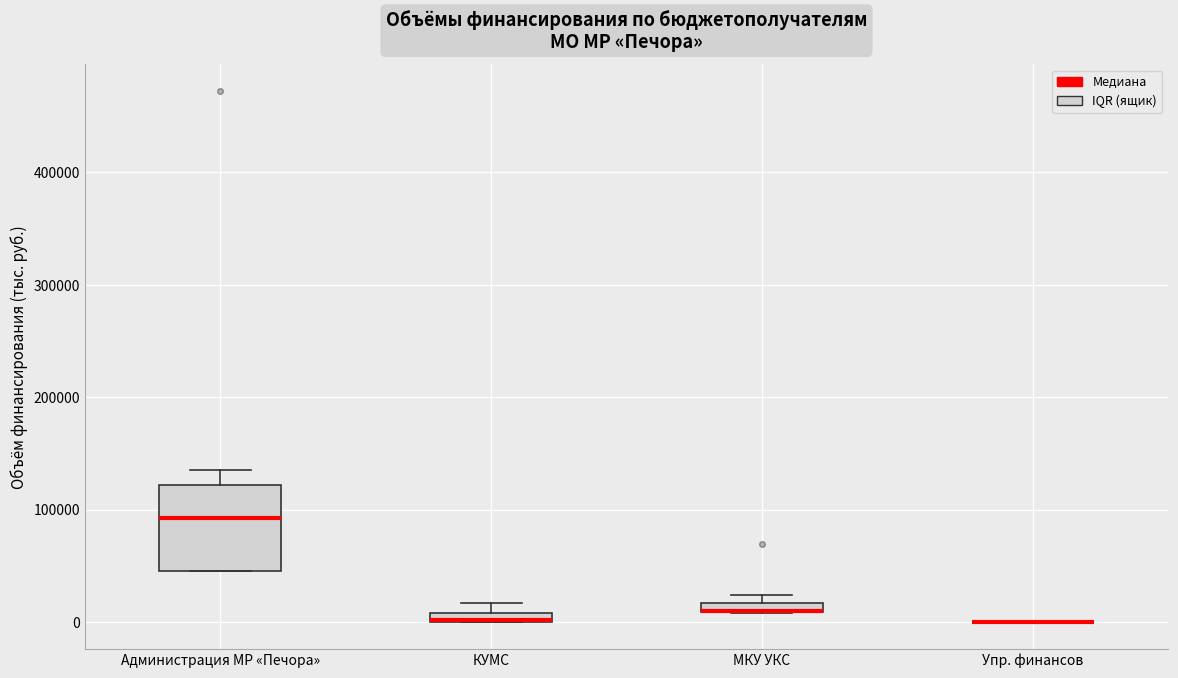

Which box is the tallest, from its lower edge to its upper edge?

Администрация МР «Печора»